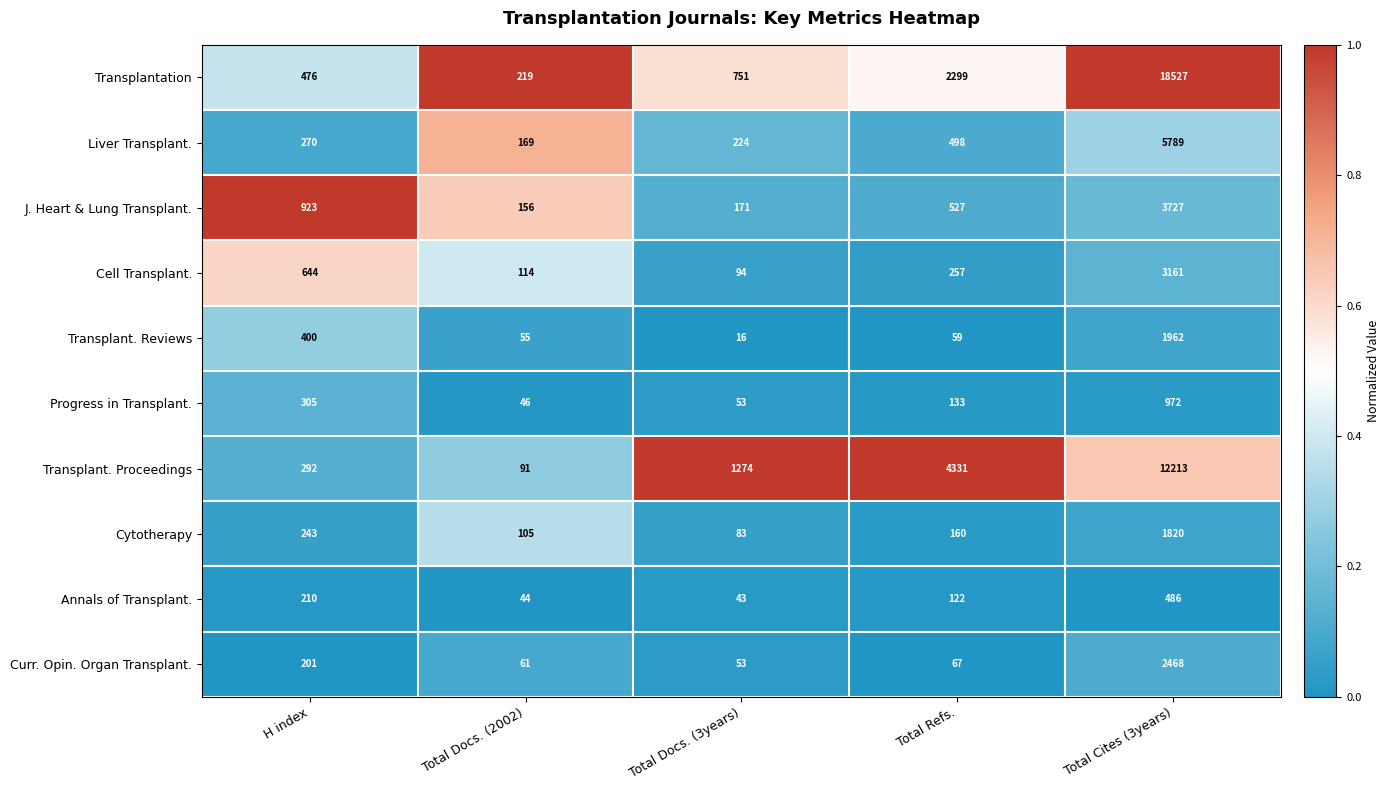

What is the difference between the highest and lowest values at Total Docs. (3years)?

1258